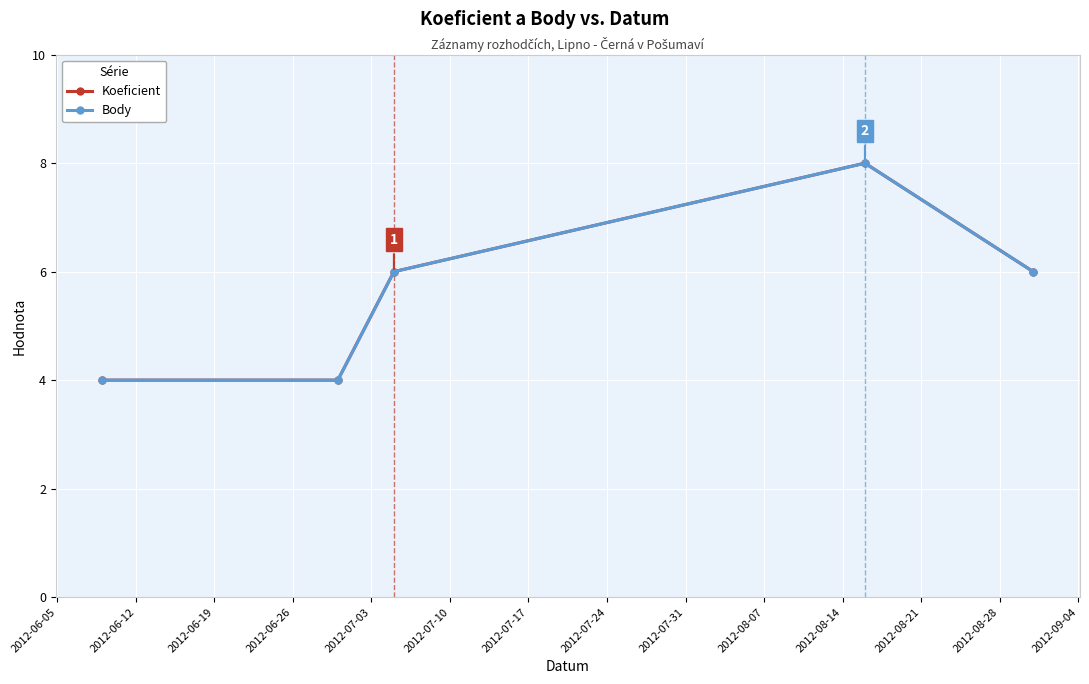

What is the value of the Koeficient point at the 1st from the left?

4